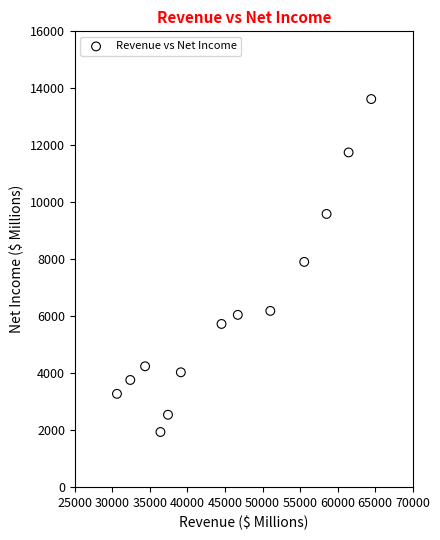

What is the range of X values (max minus min)?

33889.5